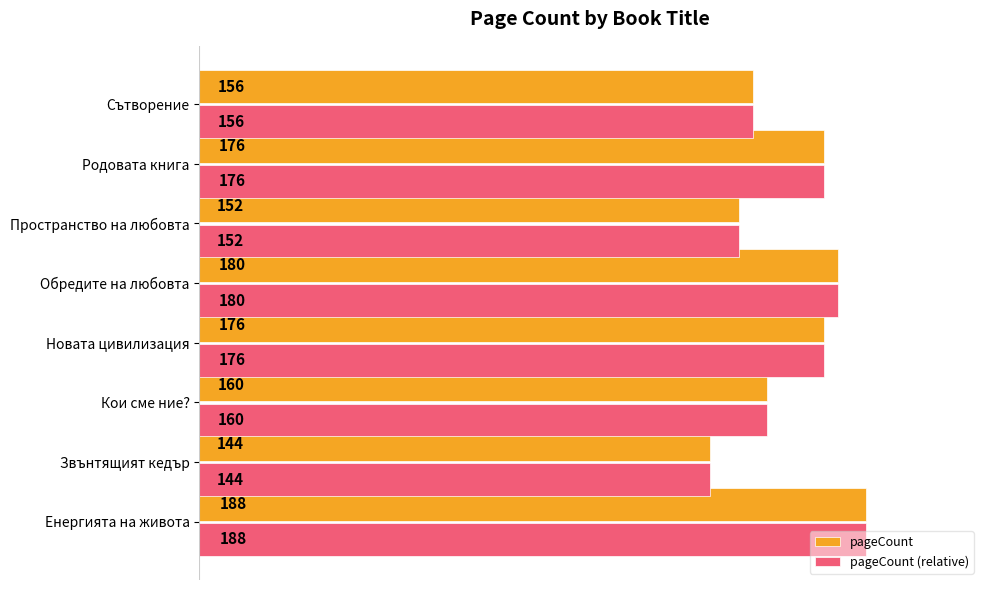

What is the sum of the pageCount values at Звънтящият кедър and Кои сме ние??

304